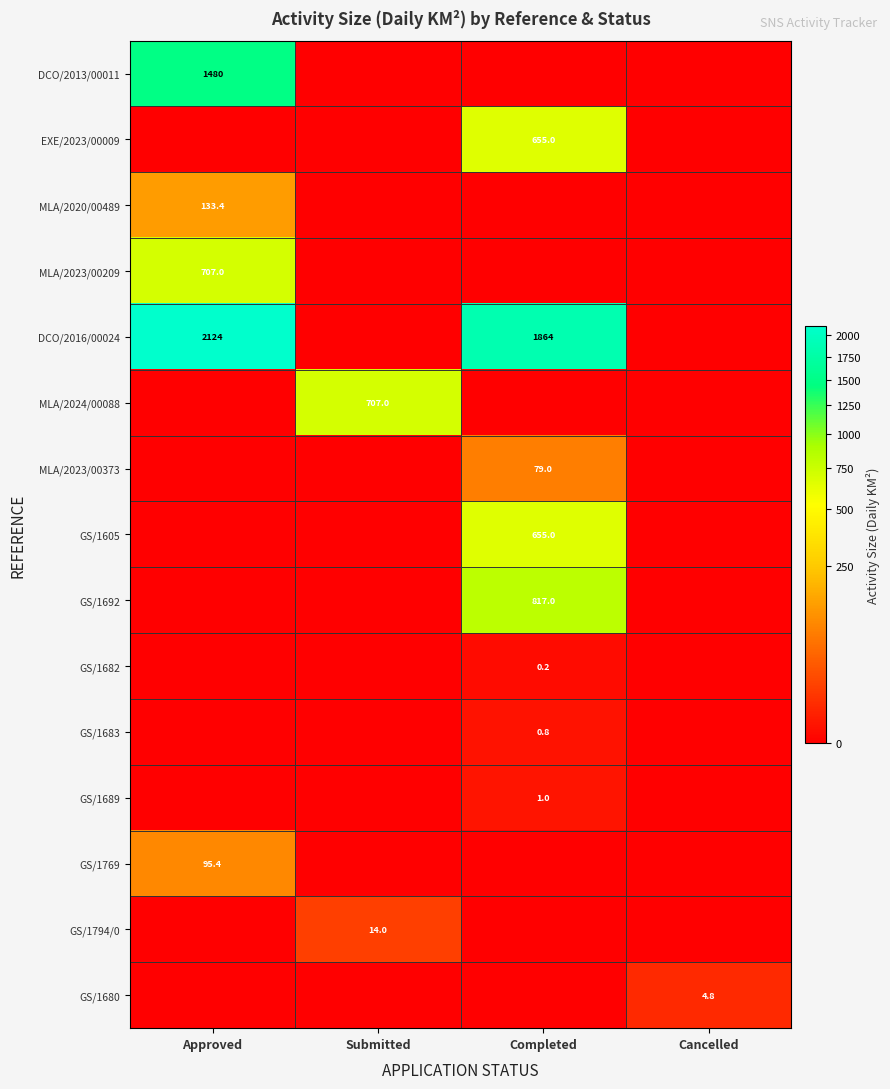

True or false: DCO/2013/00011 has a value of 1480.0 at Approved.

True